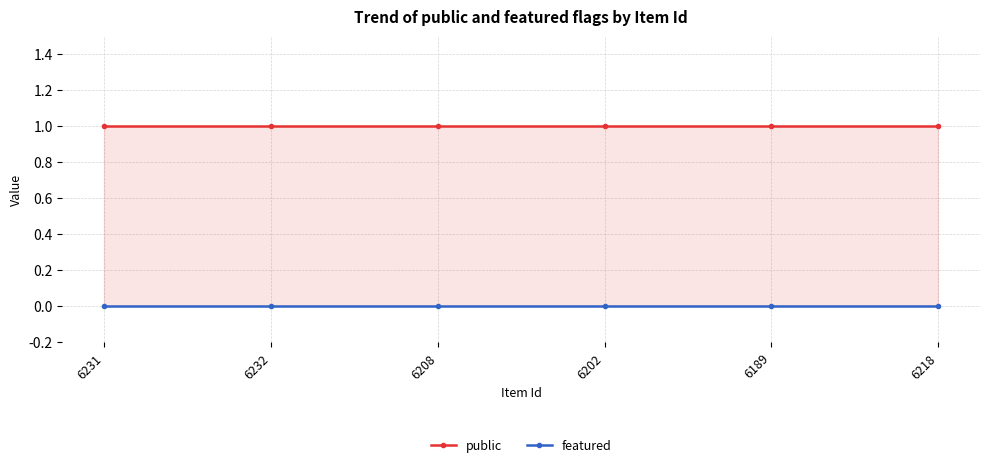

Reading right to left, list all the values displayed in this chart.

public: 6218=1	6189=1	6202=1	6208=1	6232=1	6231=1
featured: 6218=0	6189=0	6202=0	6208=0	6232=0	6231=0